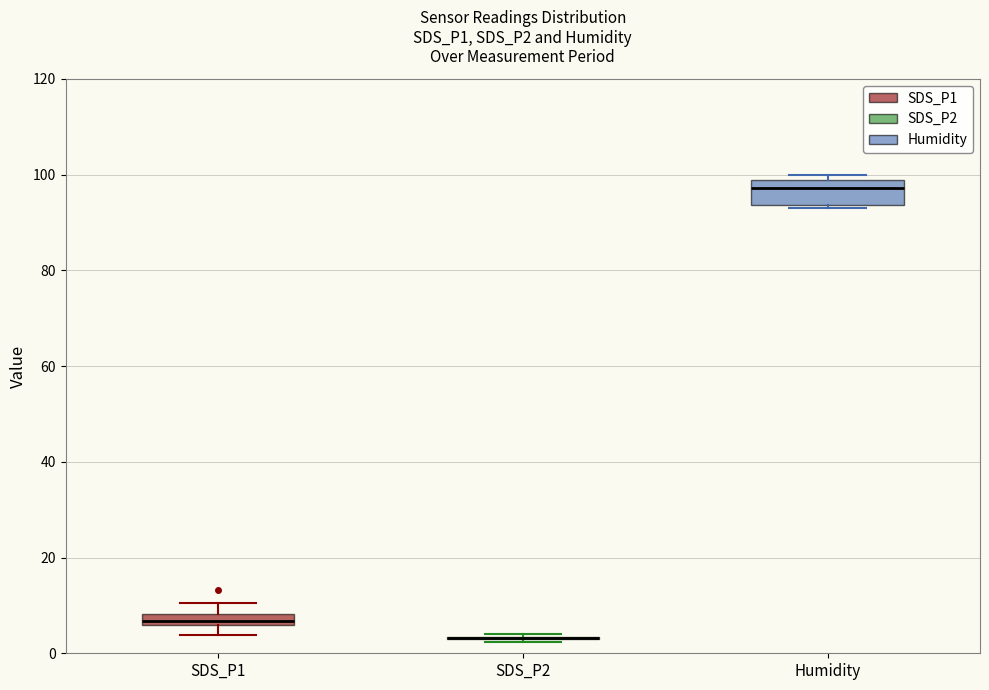

Comparing the boxes themselves (not the whiskers), which one is the tallest?

Humidity